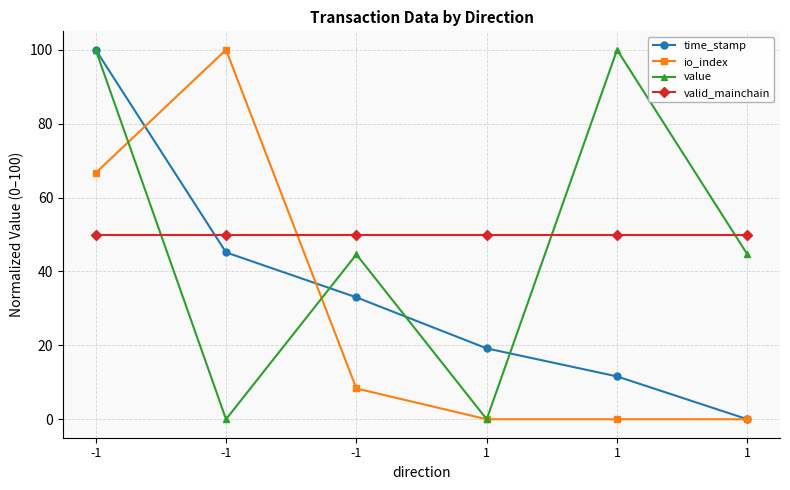

How many interior local valleys does the value series have?

2